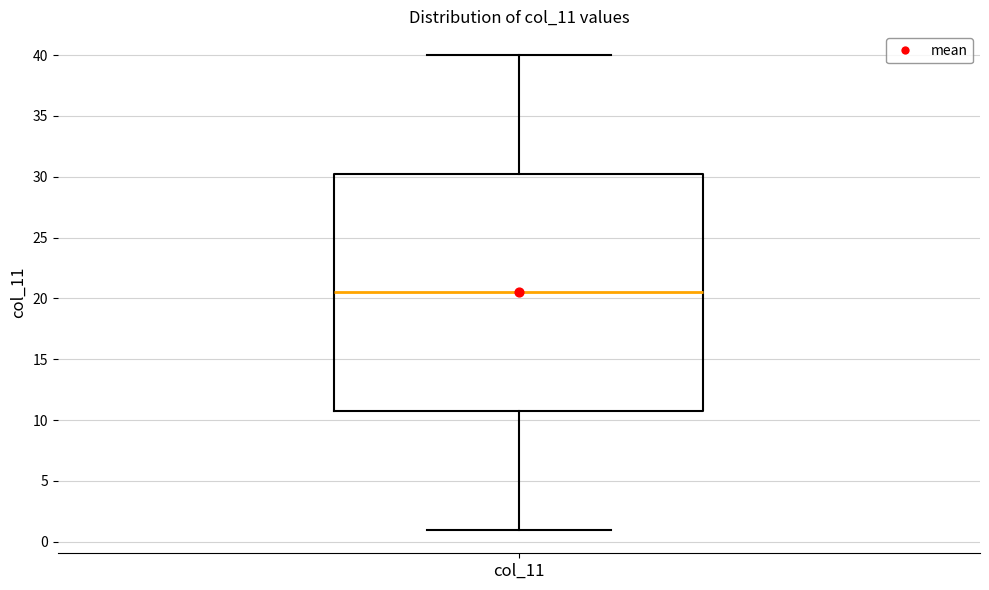

Where is the upper edge of the box for col_11 on the y-axis? The values are not printed on the chart, so give them approximately, as read against the axis.

30.5